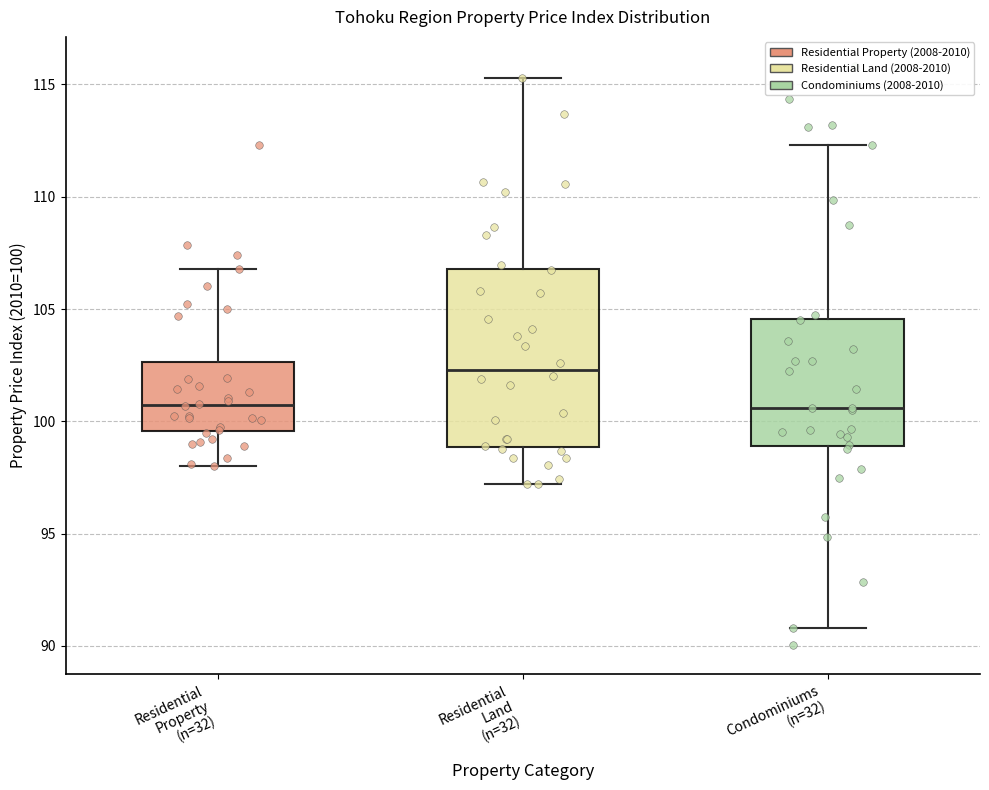

Which box has the highest median line?

Residential Land (n=32)